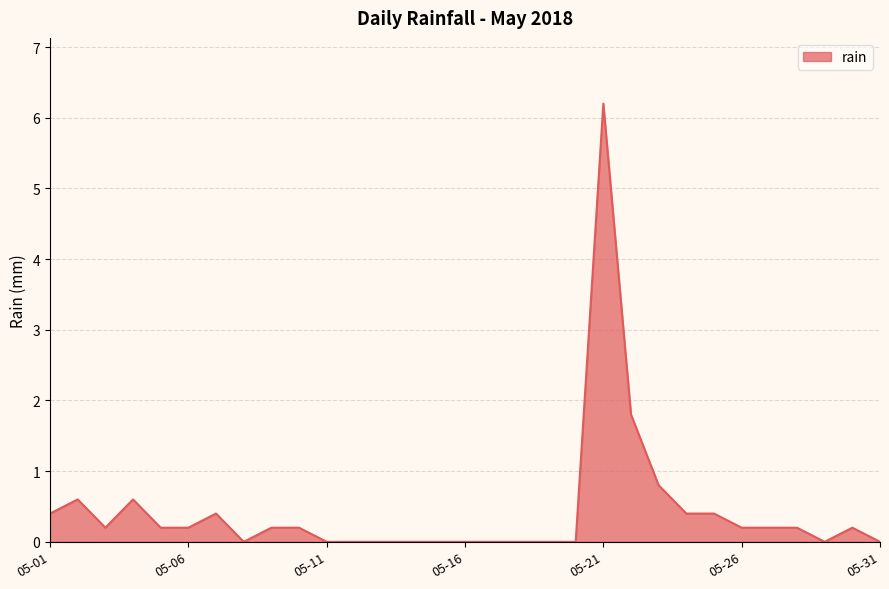

Reading right to left, list all the values displayed in this chart.

0.0	0.2	0.0	0.2	0.2	0.2	0.4	0.4	0.8	1.8	6.2	0.0	0.0	0.0	0.0	0.0	0.0	0.0	0.0	0.0	0.0	0.2	0.2	0.0	0.4	0.2	0.2	0.6	0.2	0.6	0.4